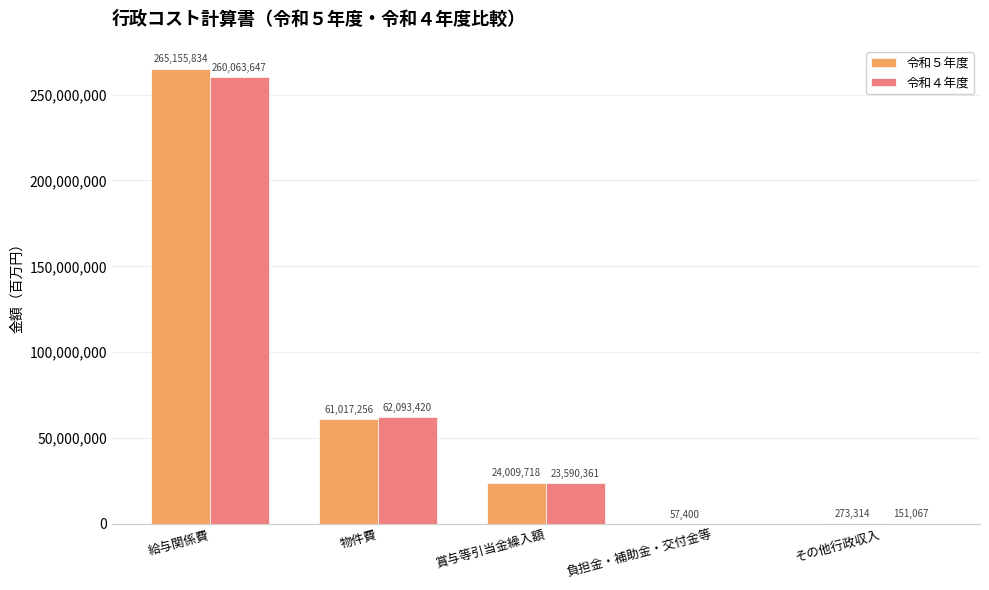

At which label is 令和５年度 closest to 132606617?

物件費